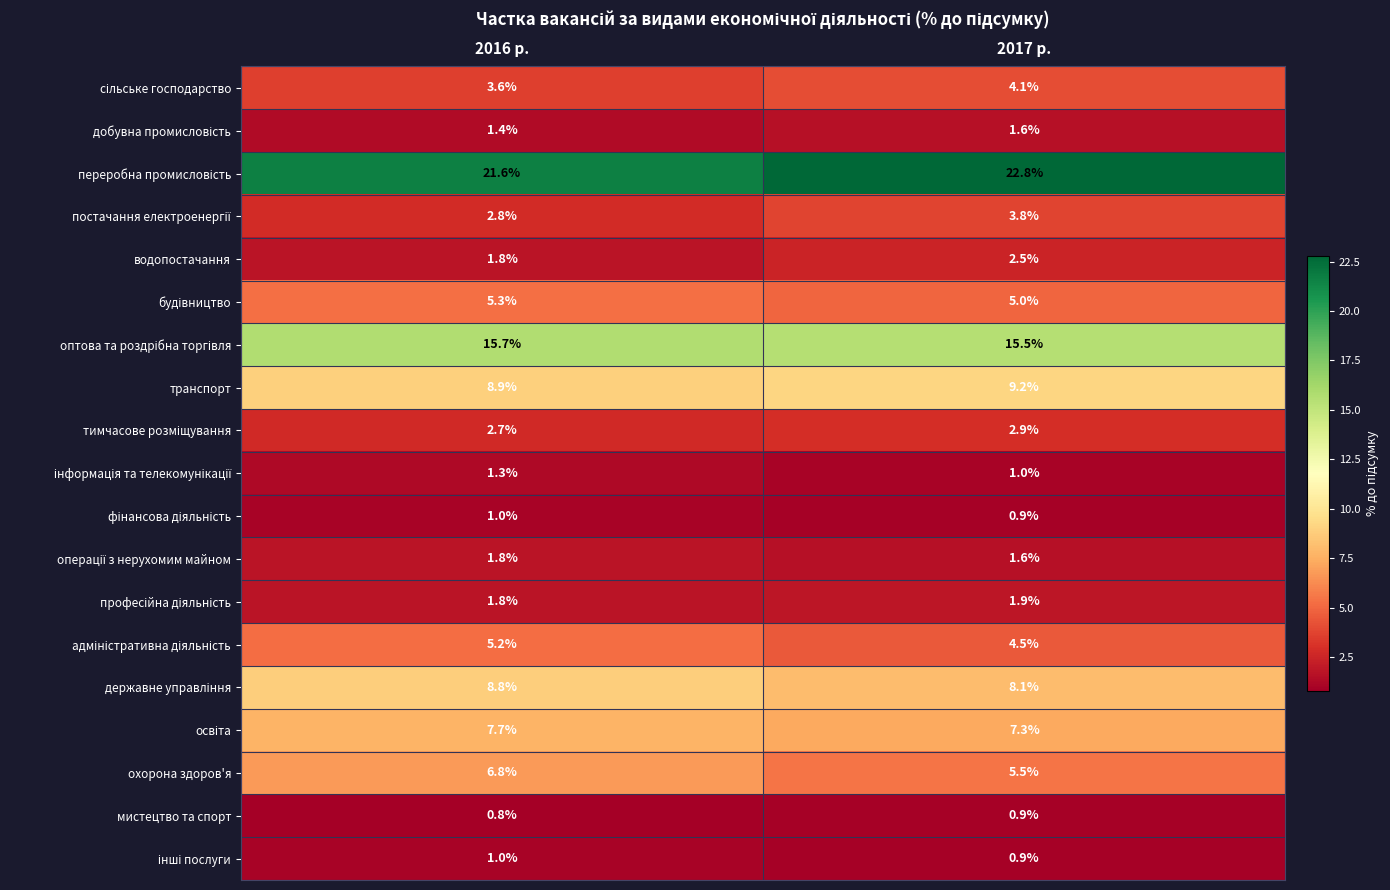

Which series has the largest range (max minus min)?

охорона здоров'я